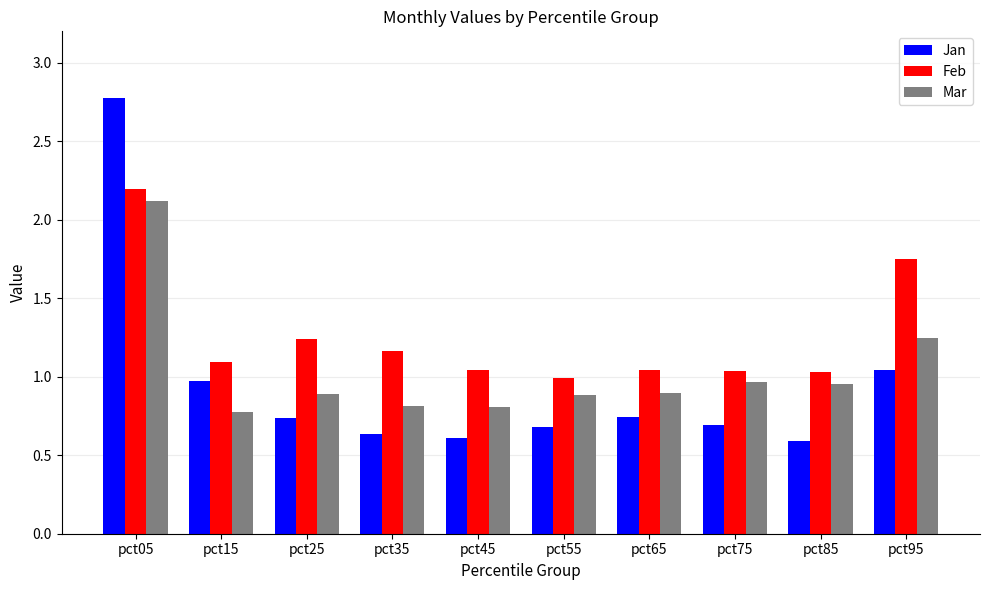

What is the total value across all series at pct45?

2.5